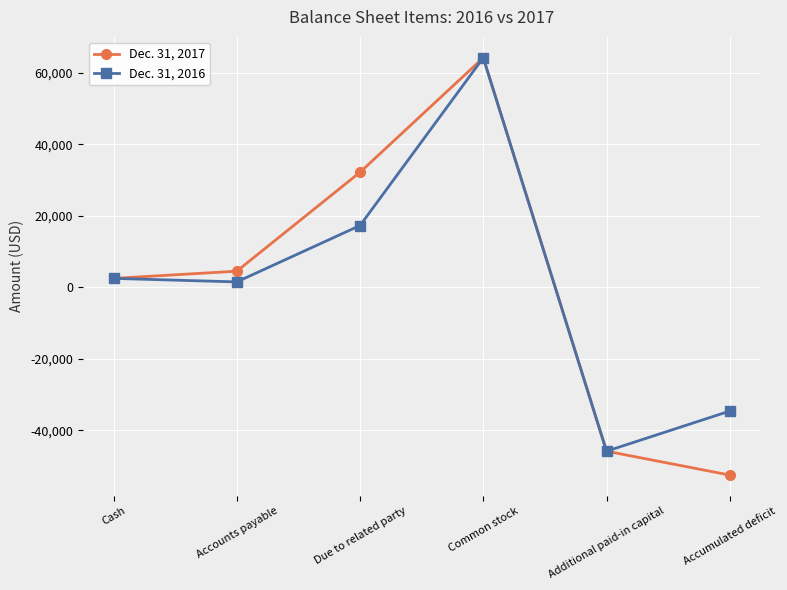

True or false: Dec. 31, 2017 has a value of 4500 at Accounts payable.

True